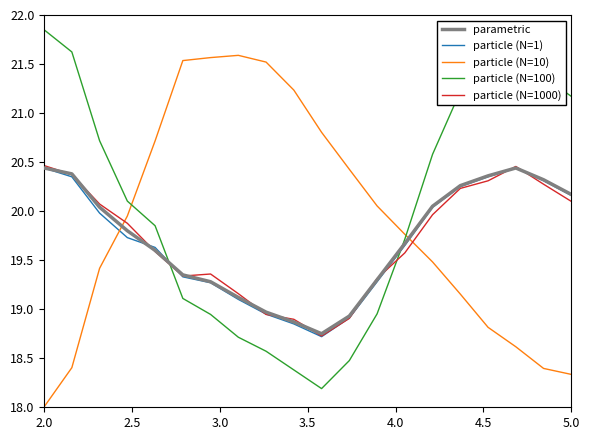

What is the lowest value of the particle (N=1000) series?

18.7